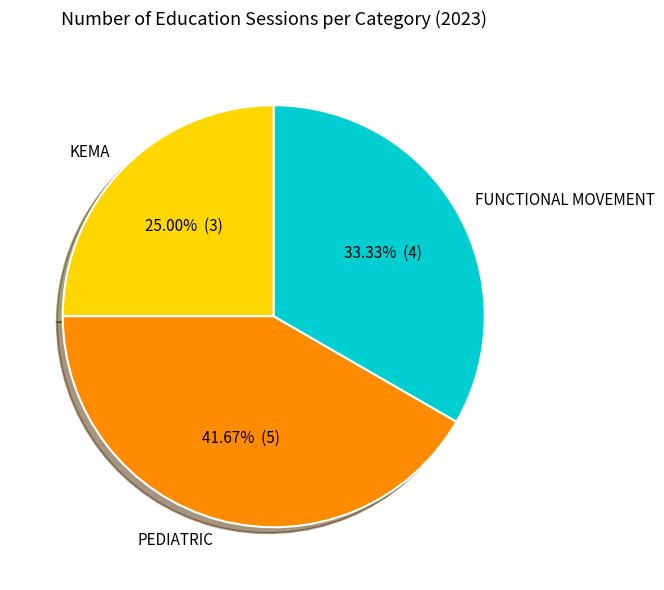

Rank the categories by value from highest to lowest.

PEDIATRIC, FUNCTIONAL MOVEMENT, KEMA